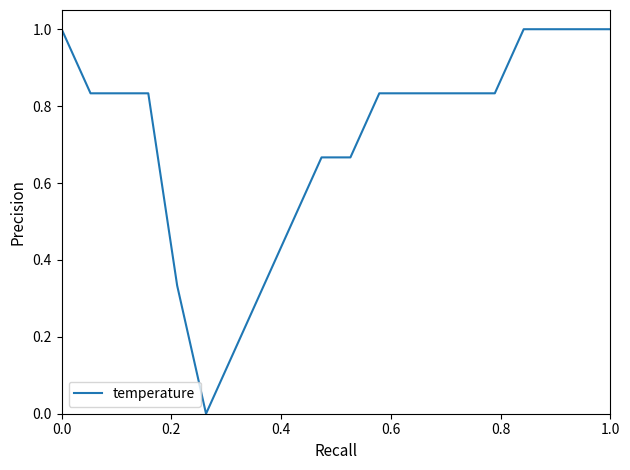

What is the difference between the maximum and minimum values?

1.0